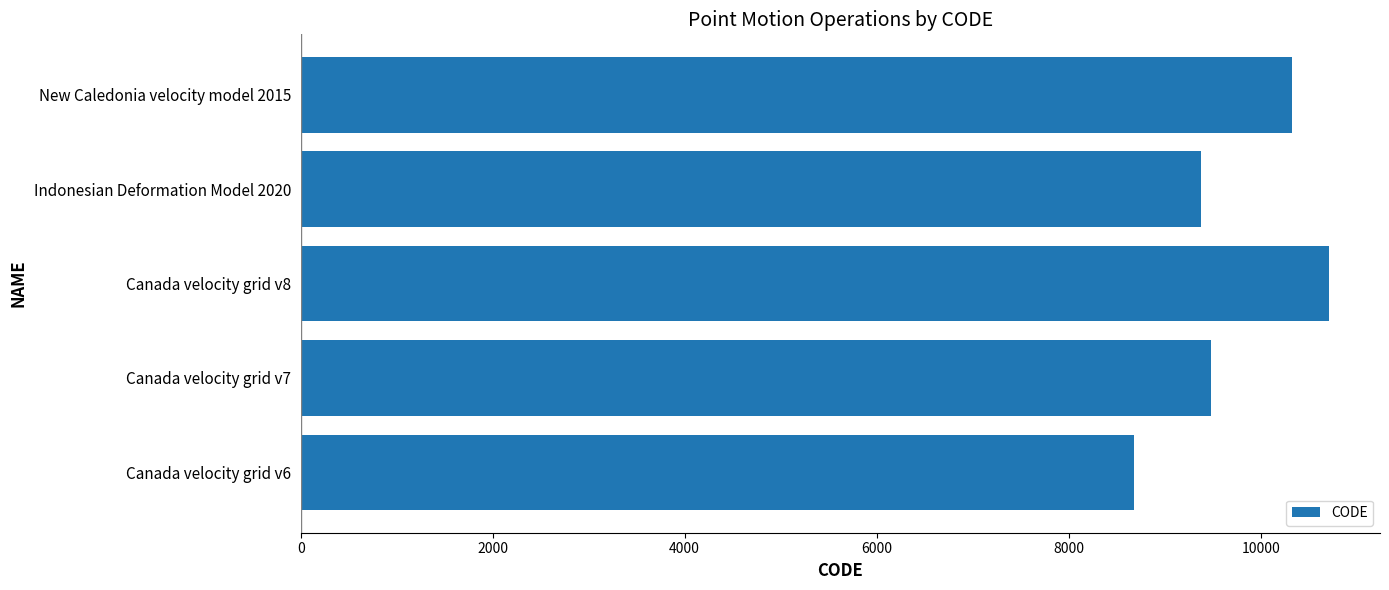

How many categories are shown in the chart?

5